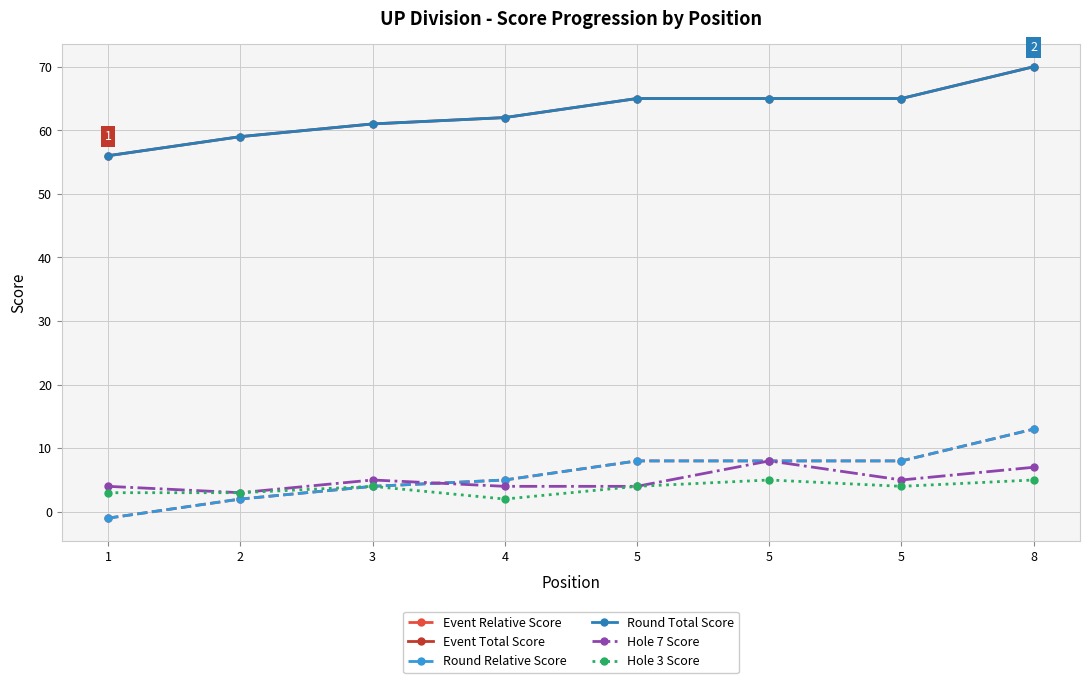

What is the difference between the highest and lowest values at 4?

60